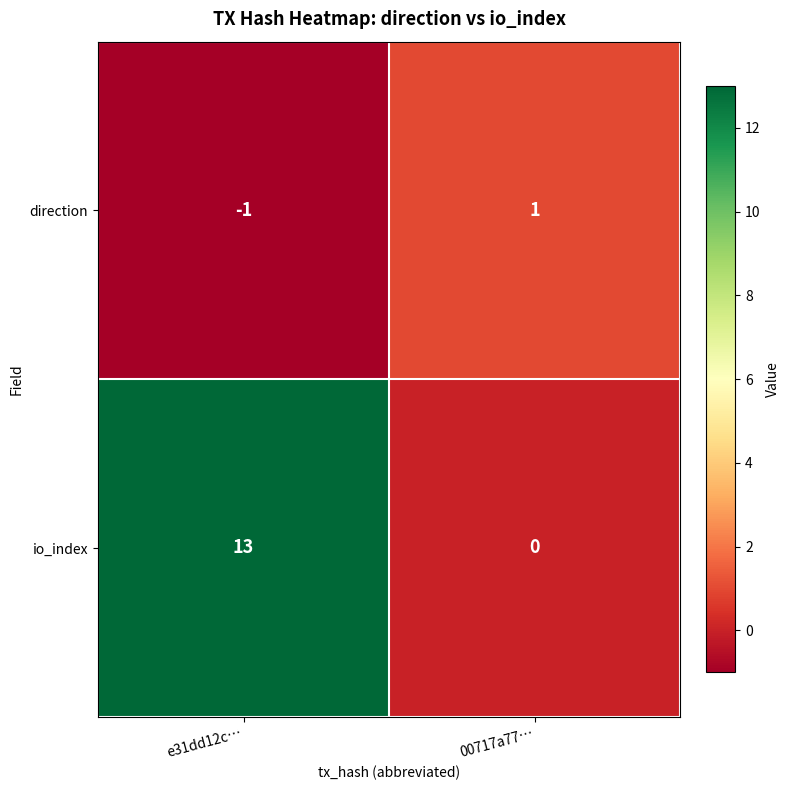

Which series has the largest range (max minus min)?

io_index